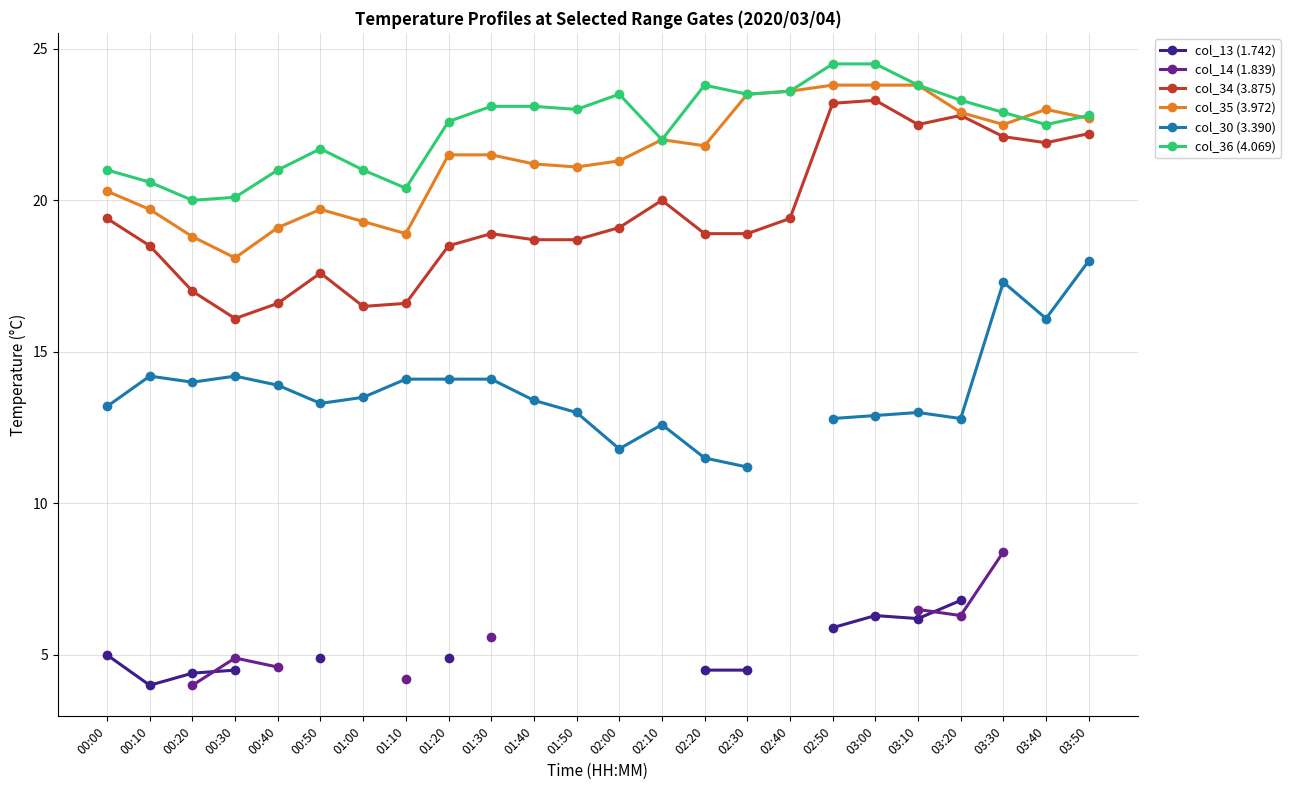

What is the smallest value displayed?

4.0